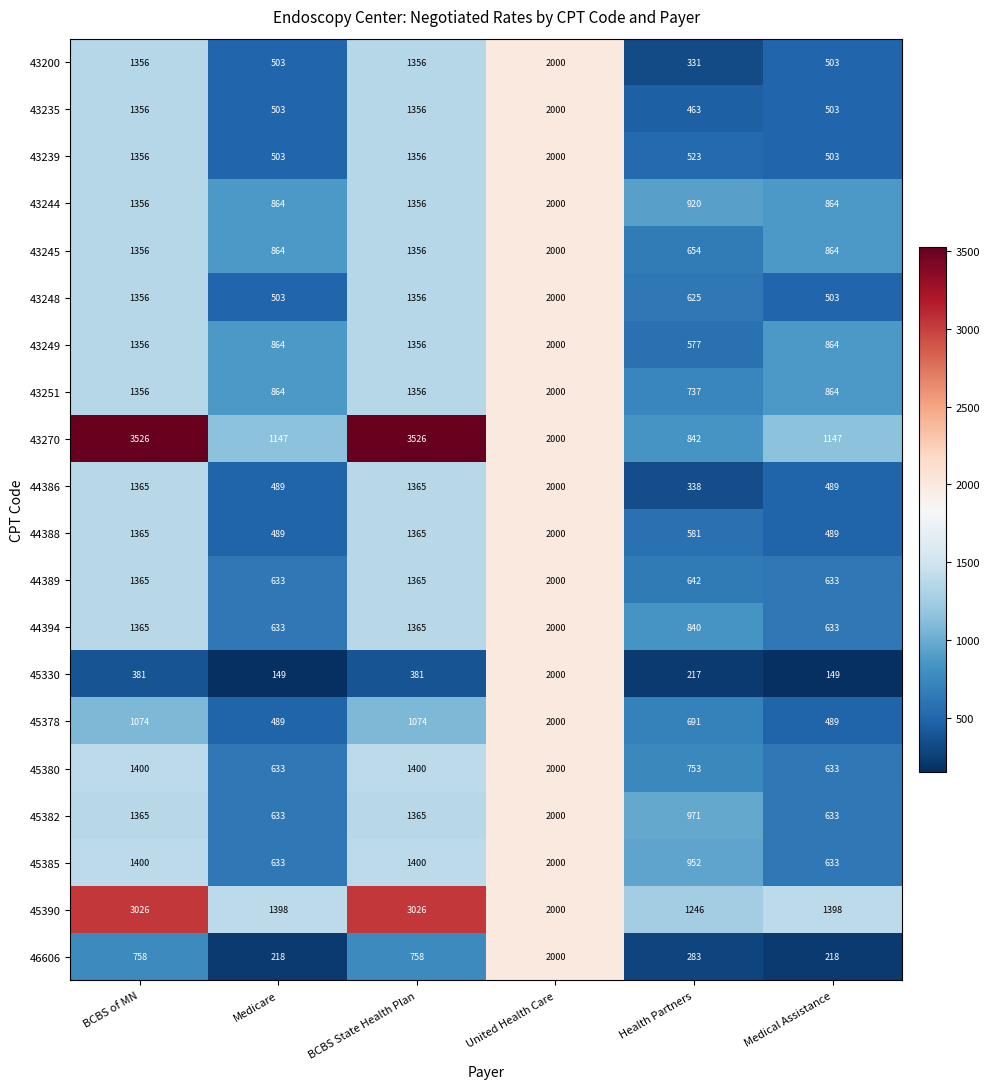

What is the total value across all series at Medicare?

13012